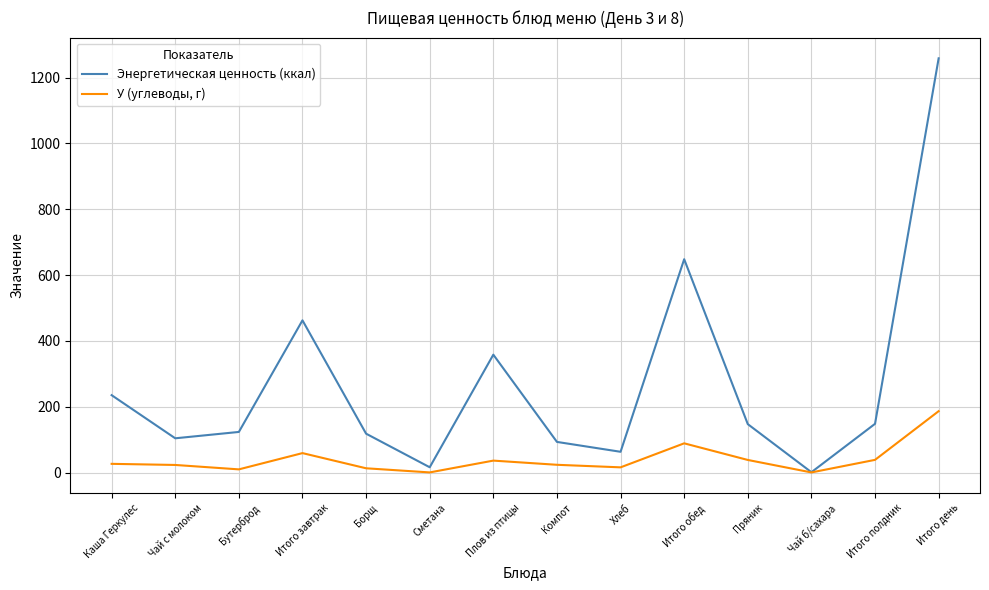

What is the difference between the Энергетическая ценность (ккал) values at Хлеб and Итого обед?

585.0